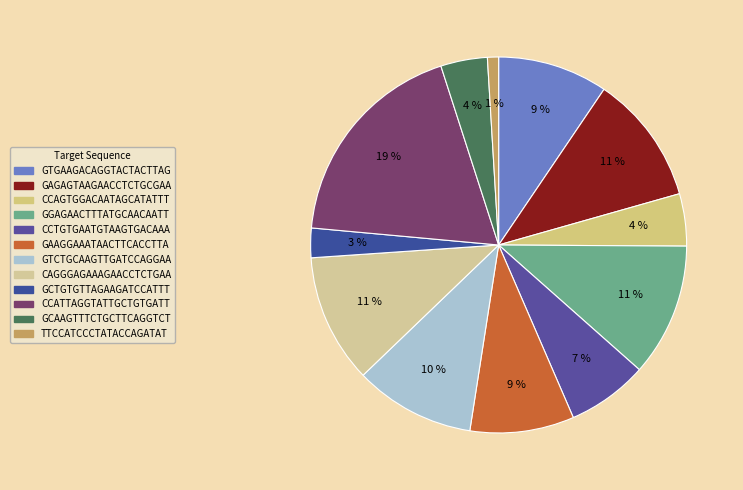

To the nearest percent, what percentage of the pie is CCATTAGGTATTGCTGTGATT?

19%